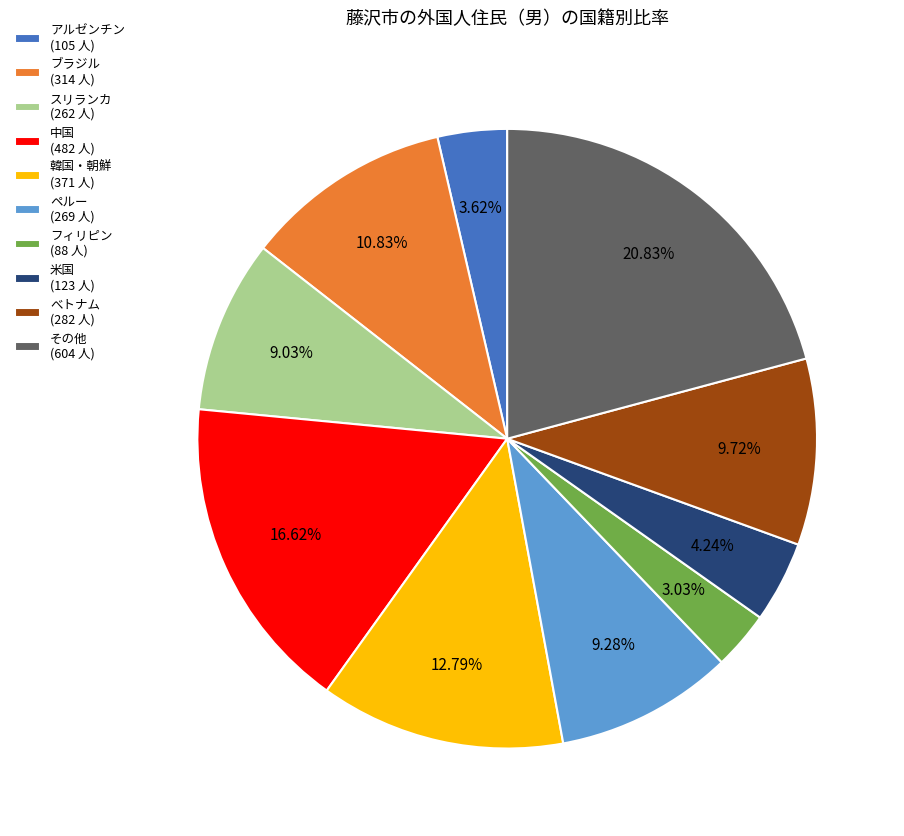

Which slice is the smallest?

フィリピン